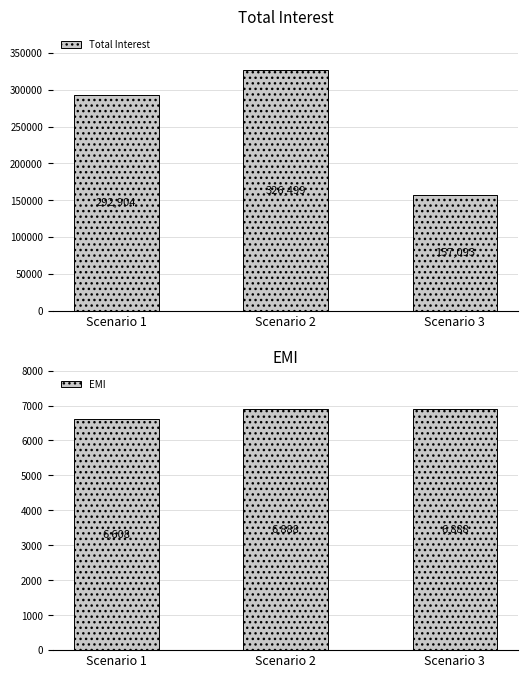

At how many categories does at least one series exceed 101024?

3